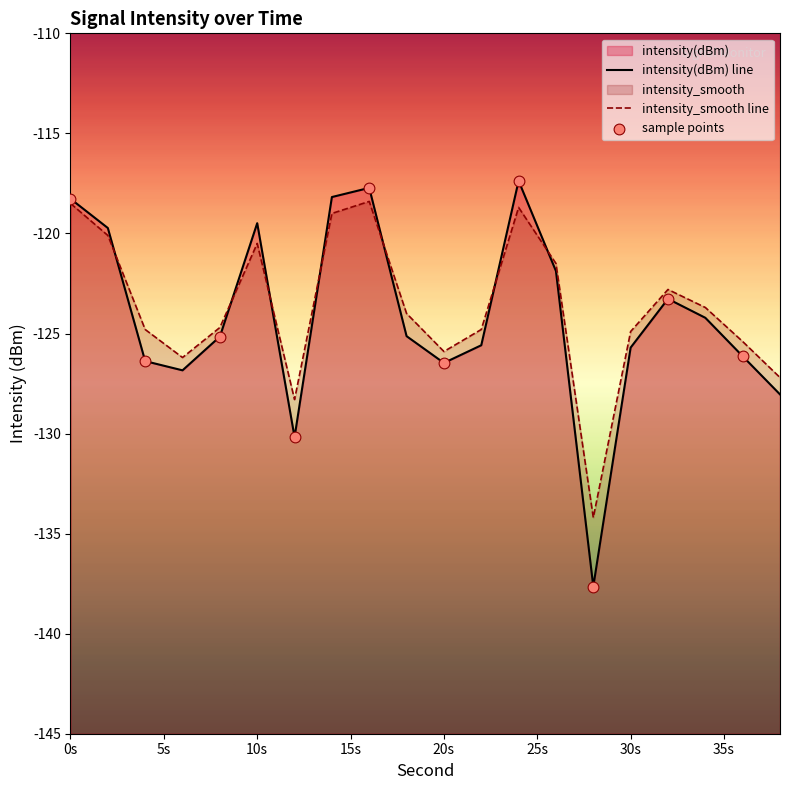

Which series contains the highest Y value?

intensity(dBm)